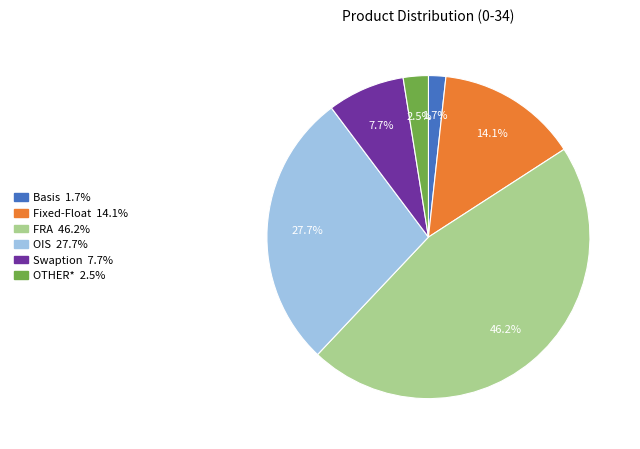

Does Basis account for over 50% of the chart?

No